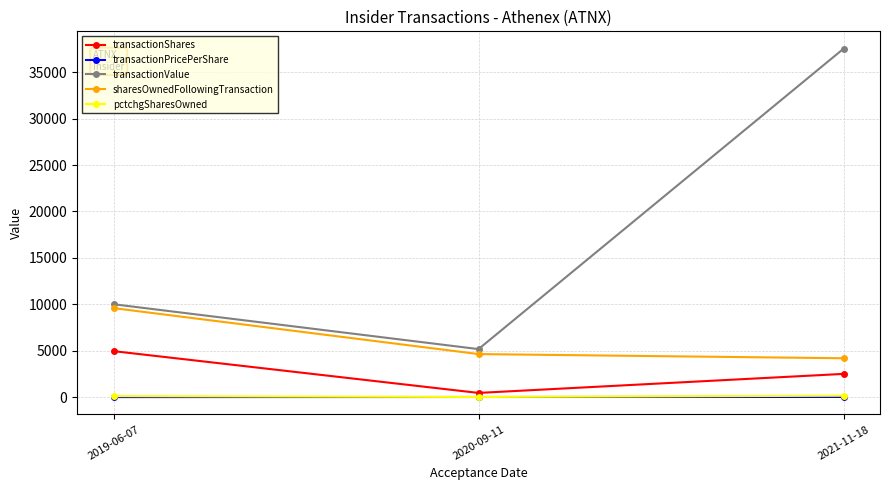

How many categories are shown in the chart?

3